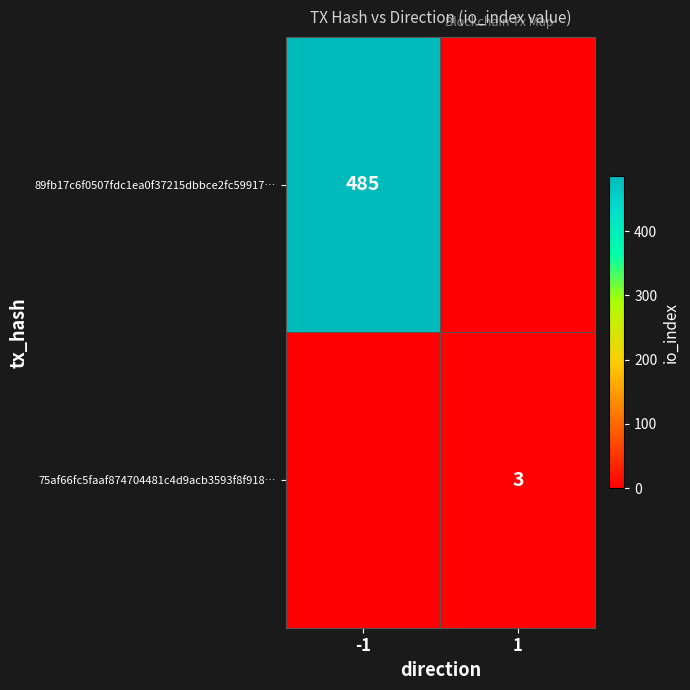

The value of 89fb17c6f0507fdc1ea0f37215dbbce2fc59917… at -1 is 485. True or false?

True